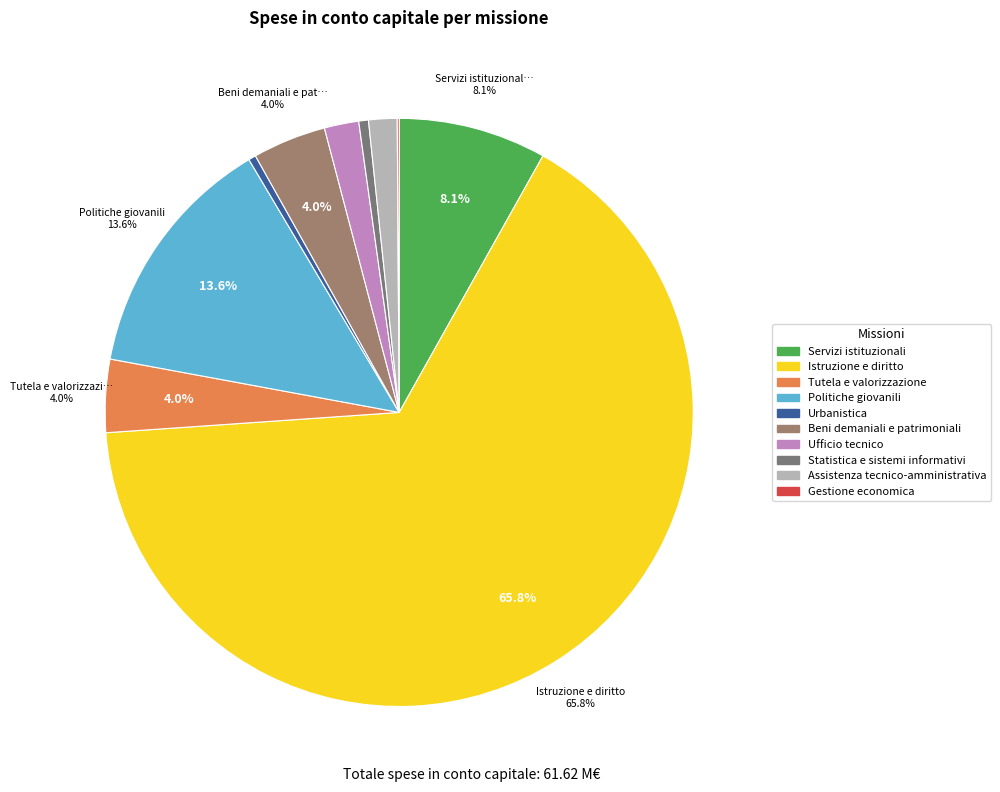

To the nearest percent, what percentage of the pie is Beni demaniali e patrimoniali?

4%